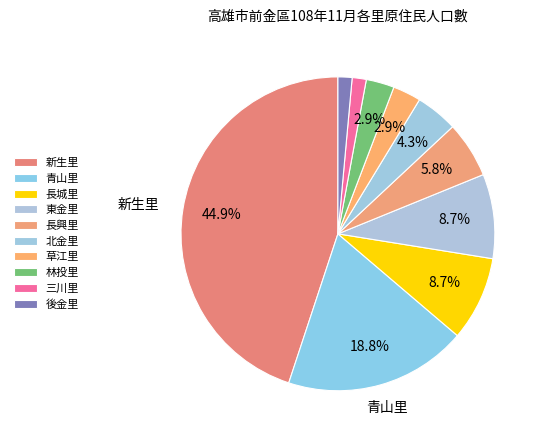

What is the ratio of the value at 青山里 to the value at 北金里?

4.3